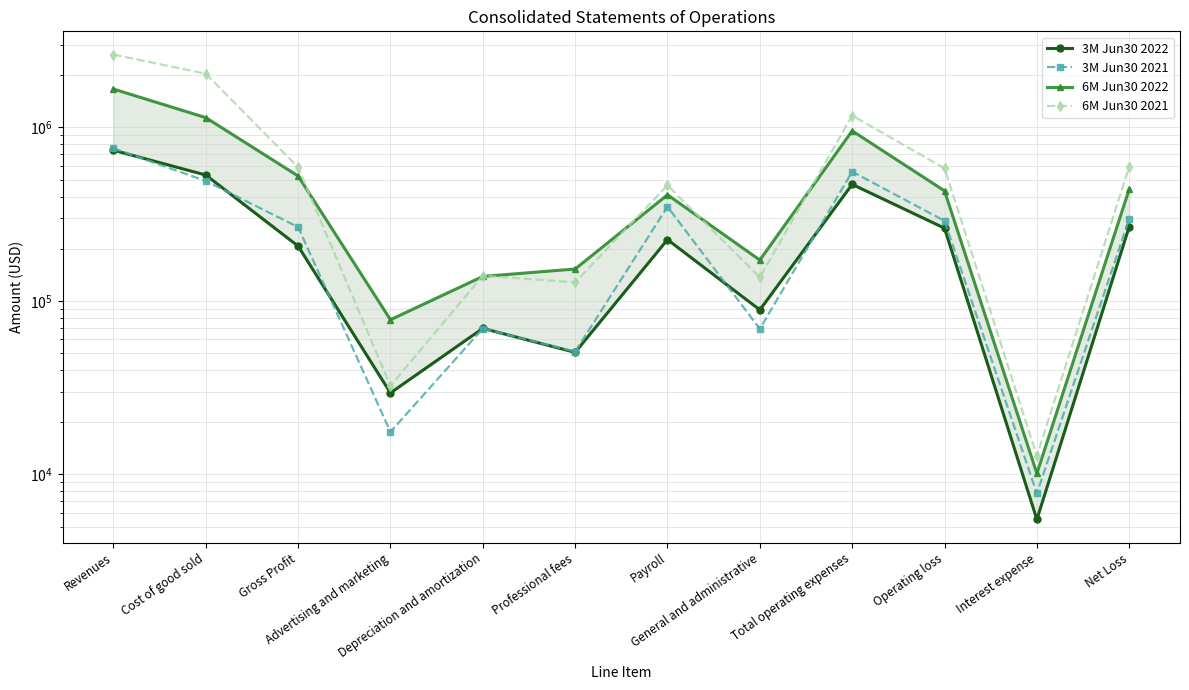

Which series changed the most between Operating loss and Net Loss?

6M Jun30 2021